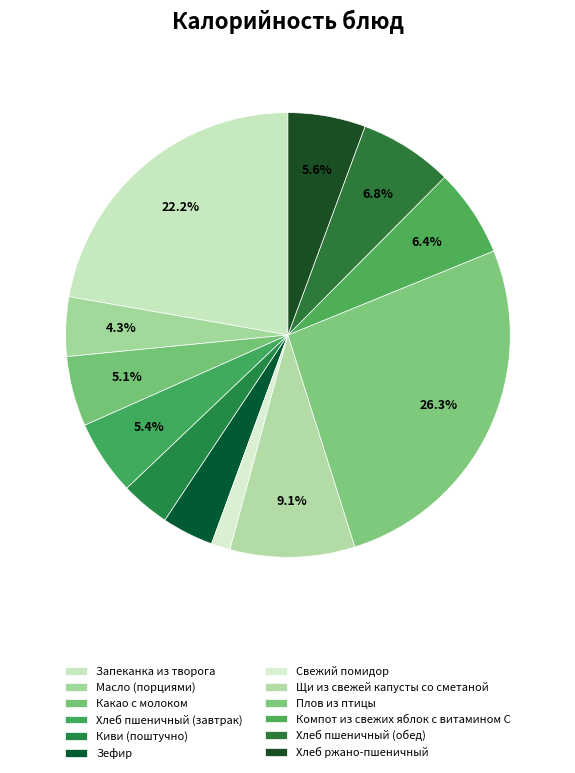

Which has a higher value, Масло (порциями) or Хлеб пшеничный (обед)?

Хлеб пшеничный (обед)